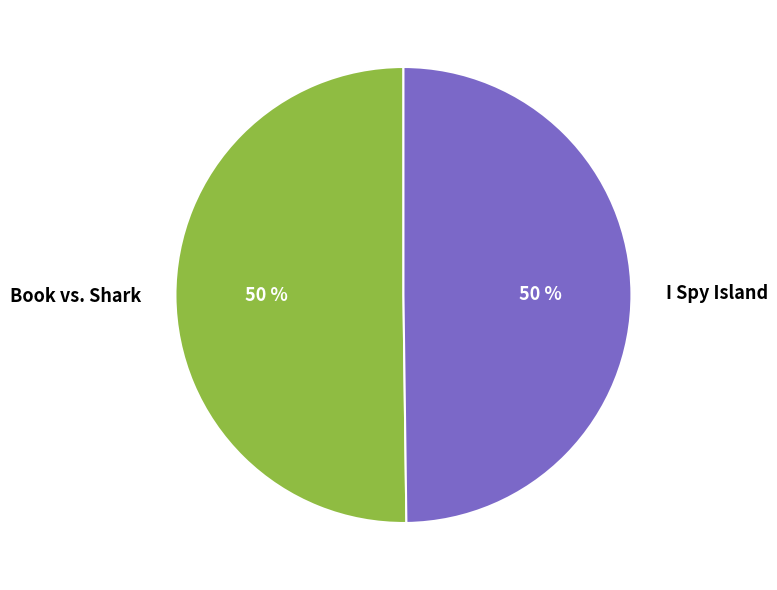

The Book vs. Shark slice represents 50% of the pie. True or false?

True